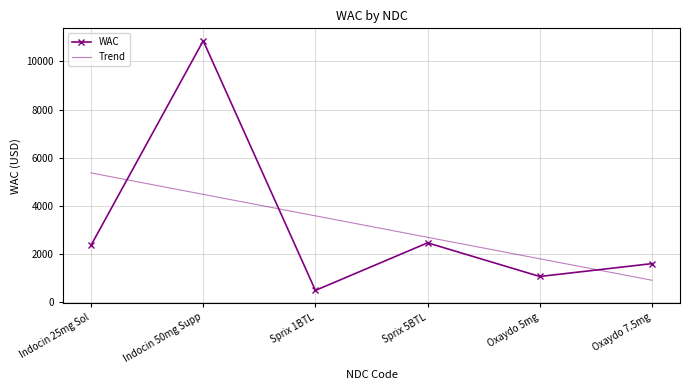

What is the total value across all series at Sprix 5BTL?

5166.5